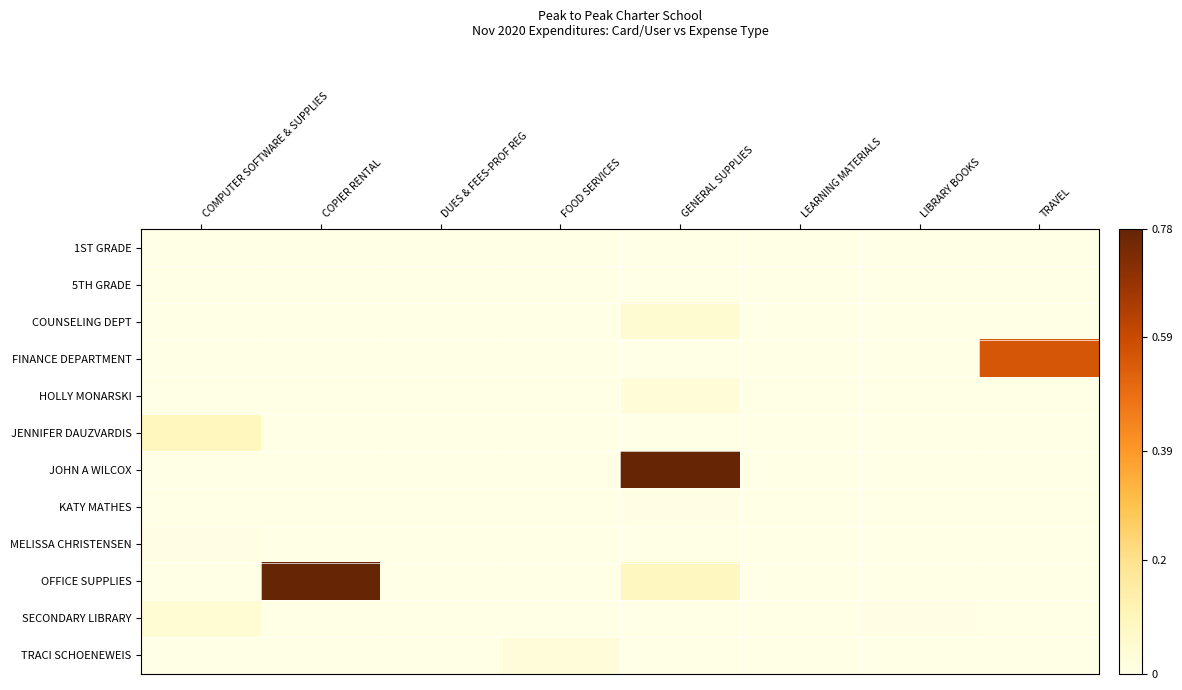

At which category does the chart reach its peak across all series?

GENERAL SUPPLIES